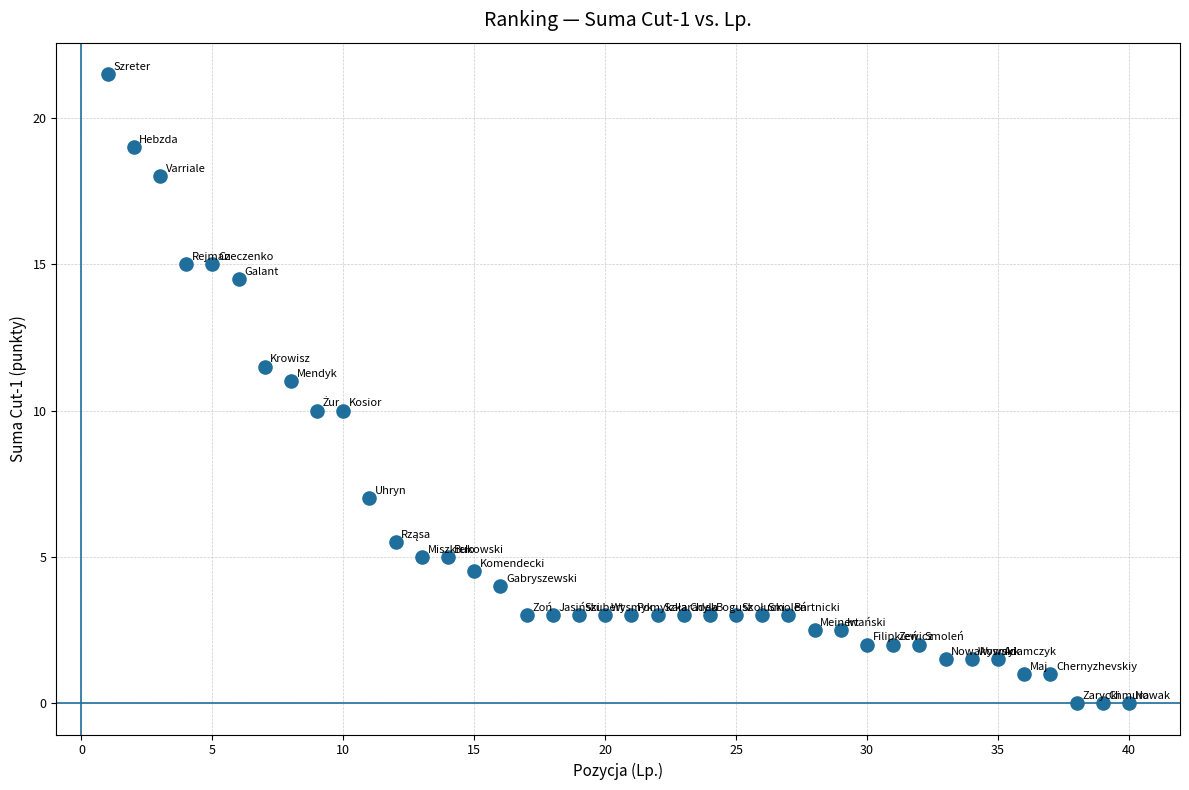

What is the range of Y values (max minus min)?

21.5